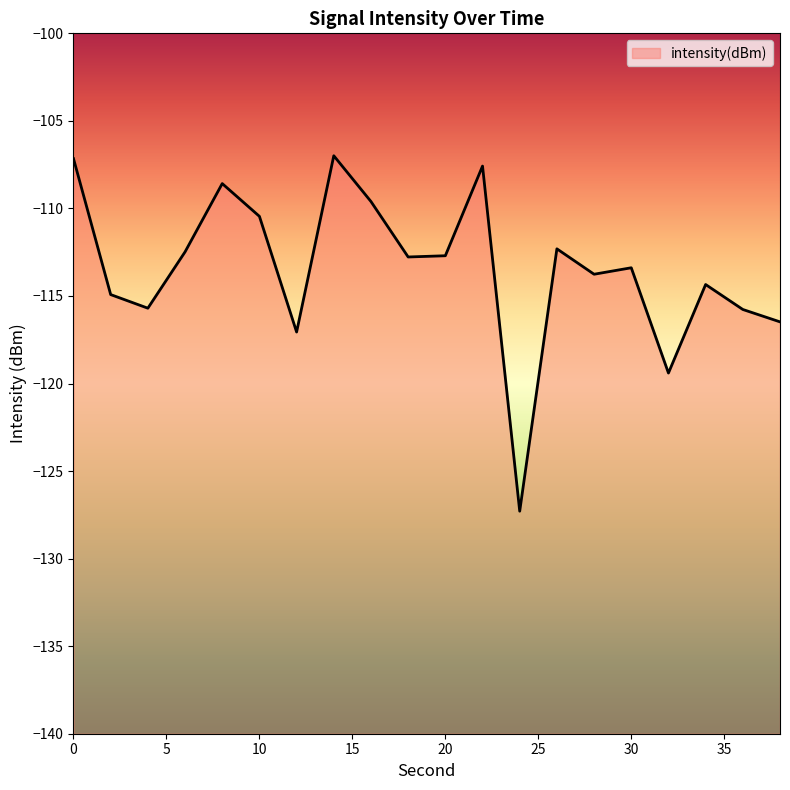

Between 34 and 10, which is larger?

10